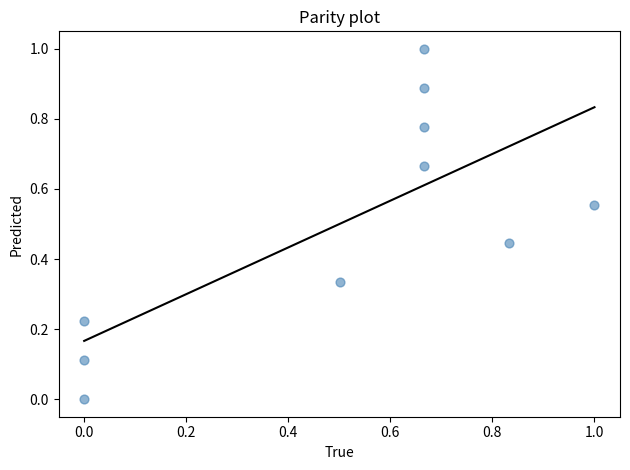

What is the average X value?

0.5